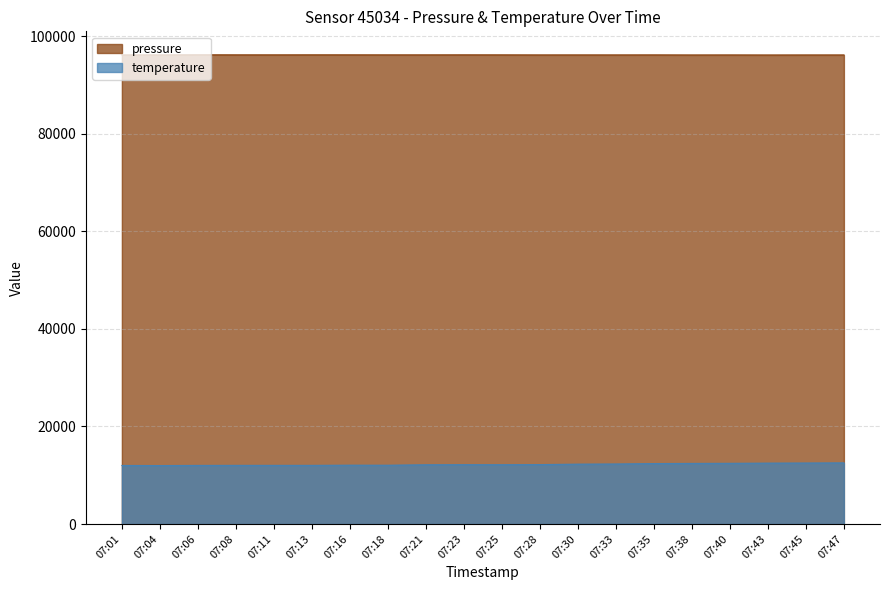

True or false: temperature and pressure cross at least once.

False